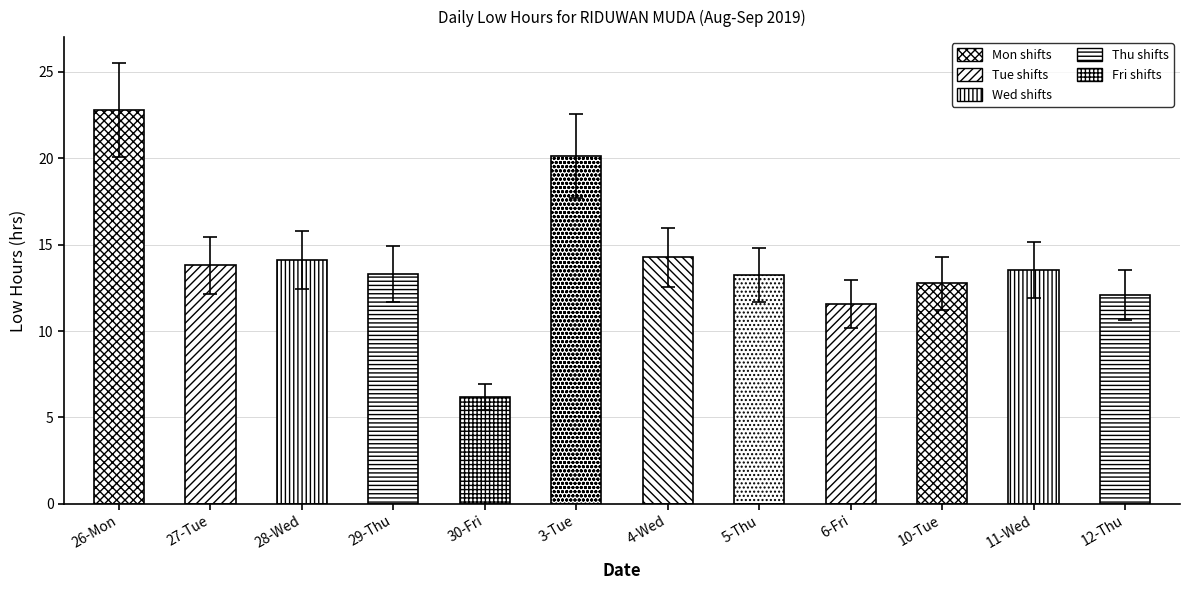

What position from the left is 26-Mon?

1